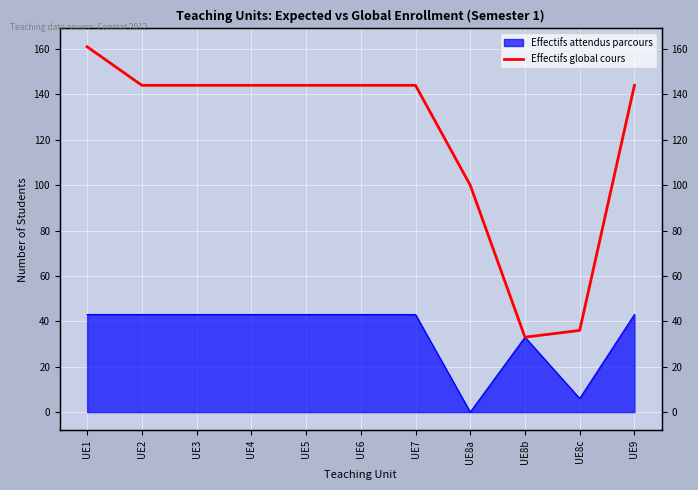

List the labels in order of value, smallest first.

UE8b, UE8c, UE8a, UE2, UE3, UE4, UE5, UE6, UE7, UE9, UE1